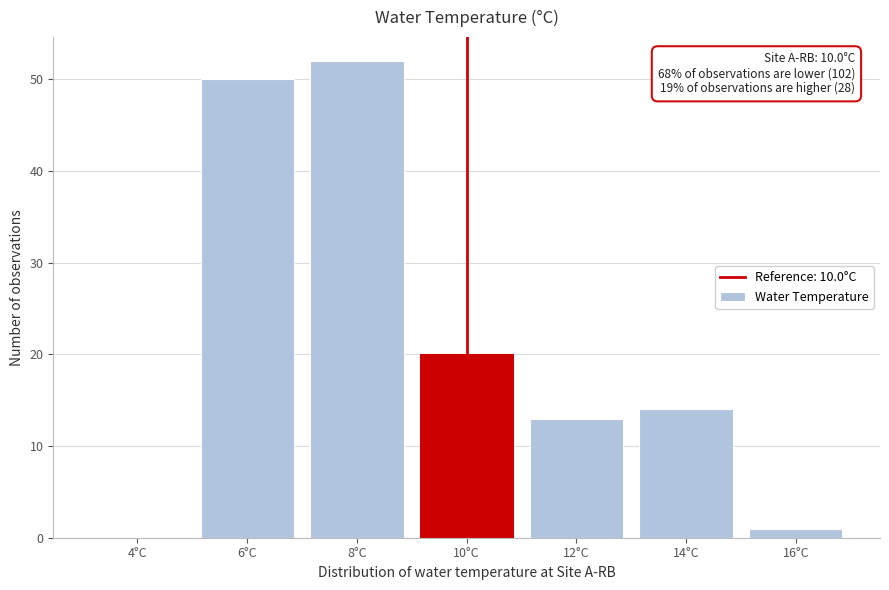

Reading left to right, list all the values displayed in this chart.

4°C=0	6°C=50	8°C=52	10°C=20	12°C=13	14°C=14	16°C=1